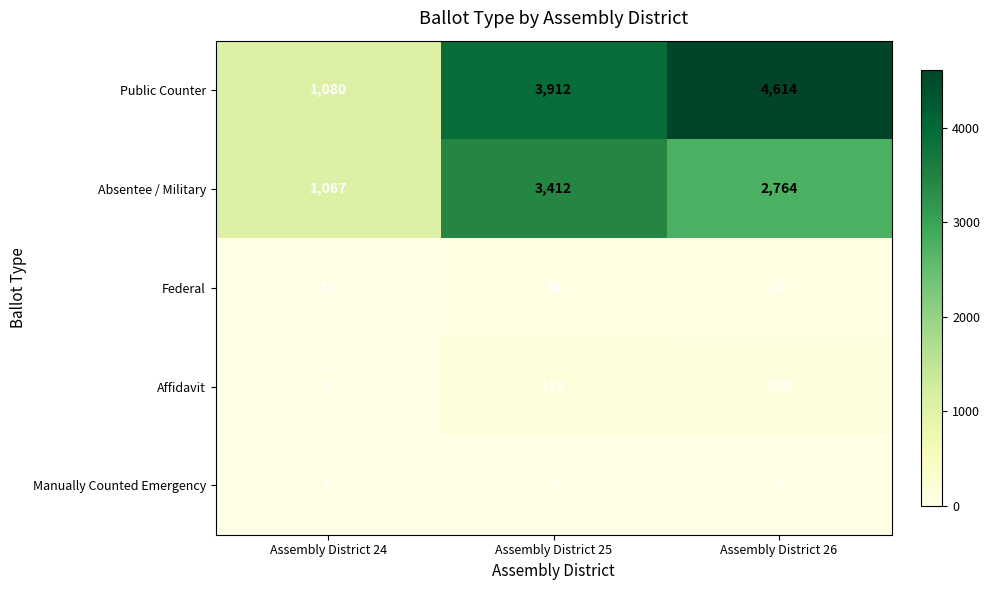

How many distinct data groups are displayed?

5